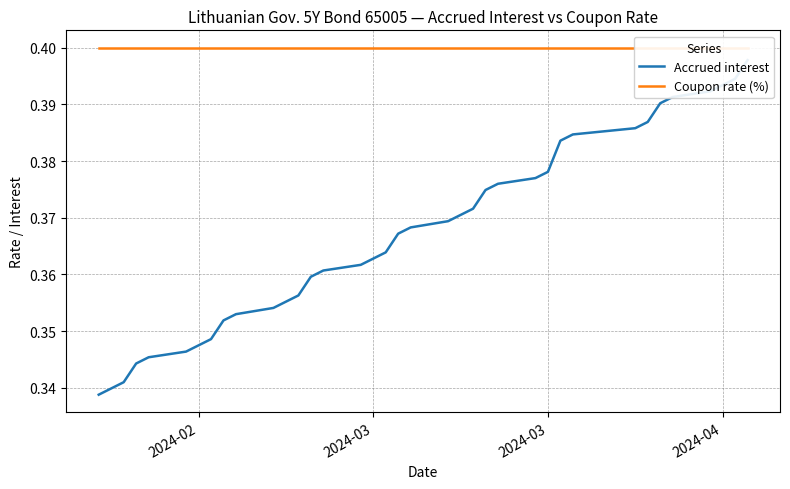

Which series has the widest spread of values?

Accrued interest